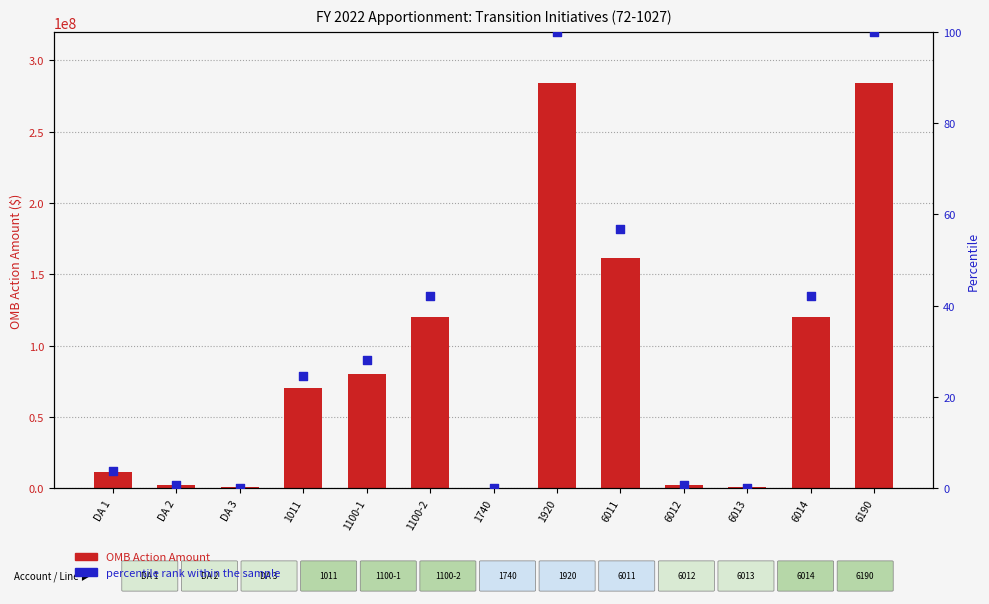

Which series has the largest total across all categories?

OMB Action Amount